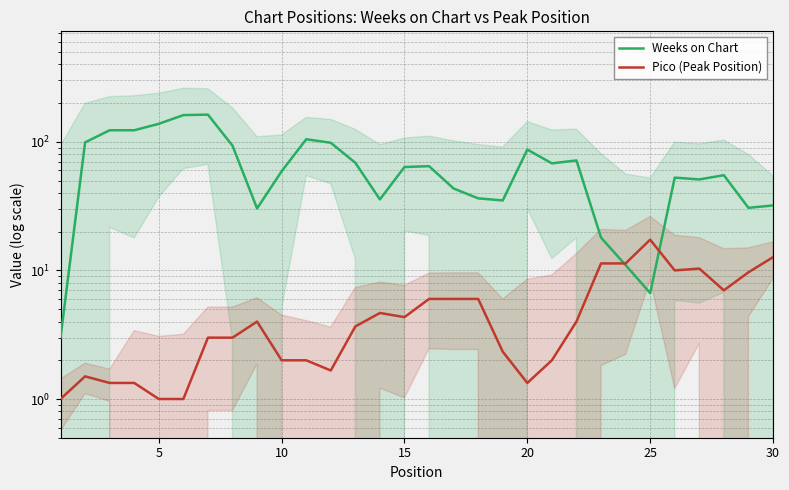

What is the difference between the second highest and second lowest values in the Weeks on Chart series?

154.7